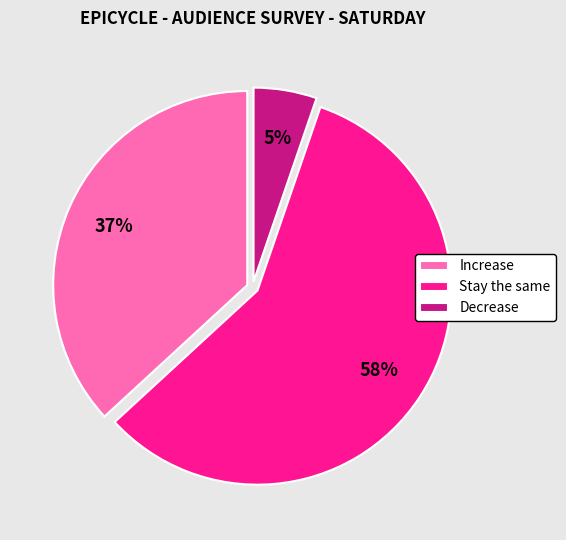

Approximately how many times larger is the value at Stay the same compared to Increase?

1.6